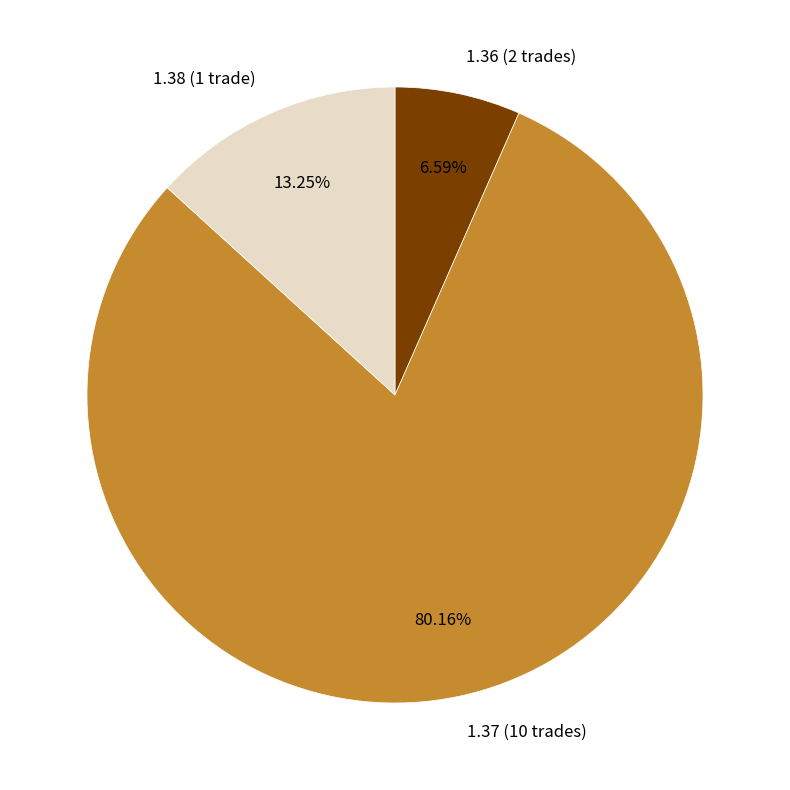

Do 1.38 (1 trade) and 1.37 (10 trades) together represent more than half of the pie?

Yes